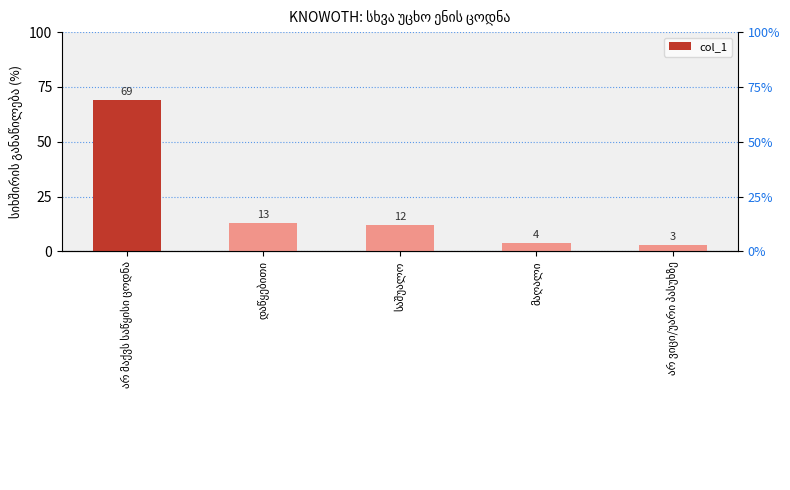

Reading left to right, list all the values displayed in this chart.

69	13	12	4	3